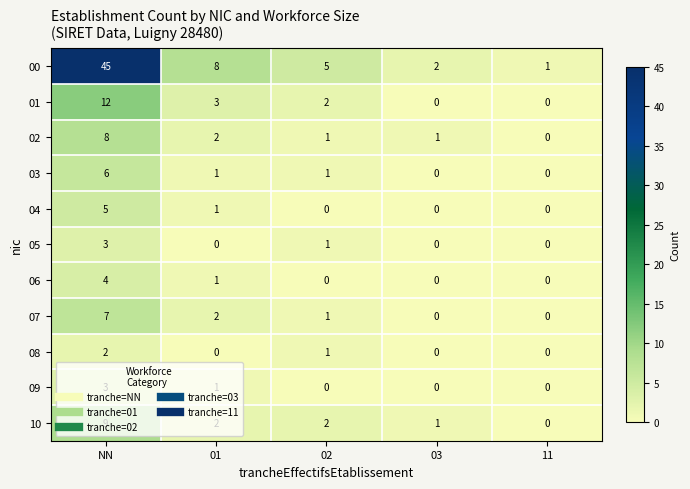

What is the spread (max minus min) of values at 03?

2